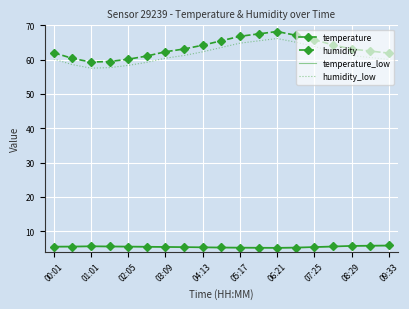

True or false: temperature and humidity cross at least once.

False